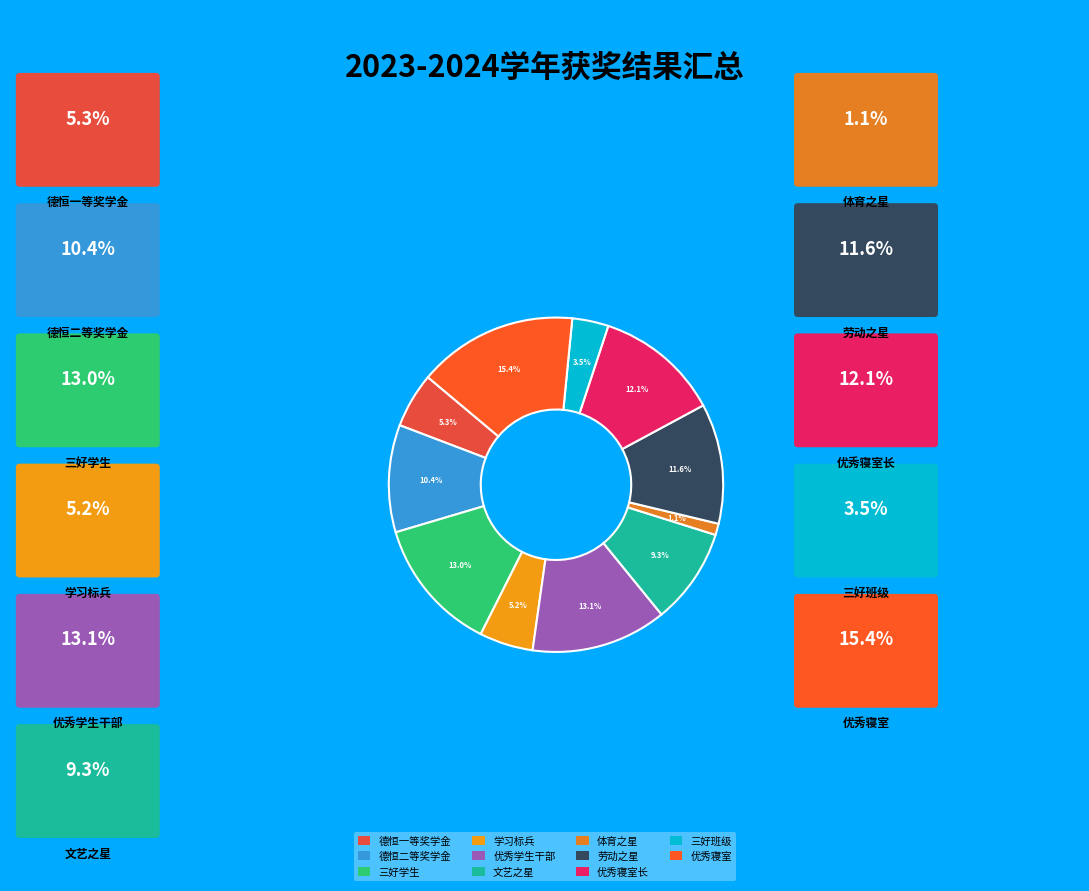

To the nearest percent, what is the average slice percentage?

9%